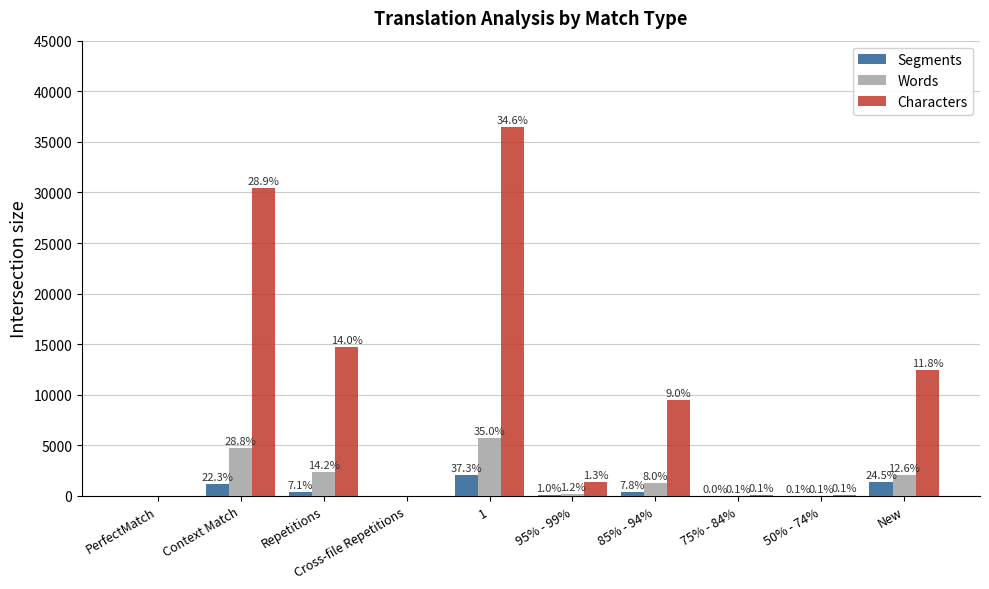

List the series in order of their peak value, lowest first.

Segments, Words, Characters